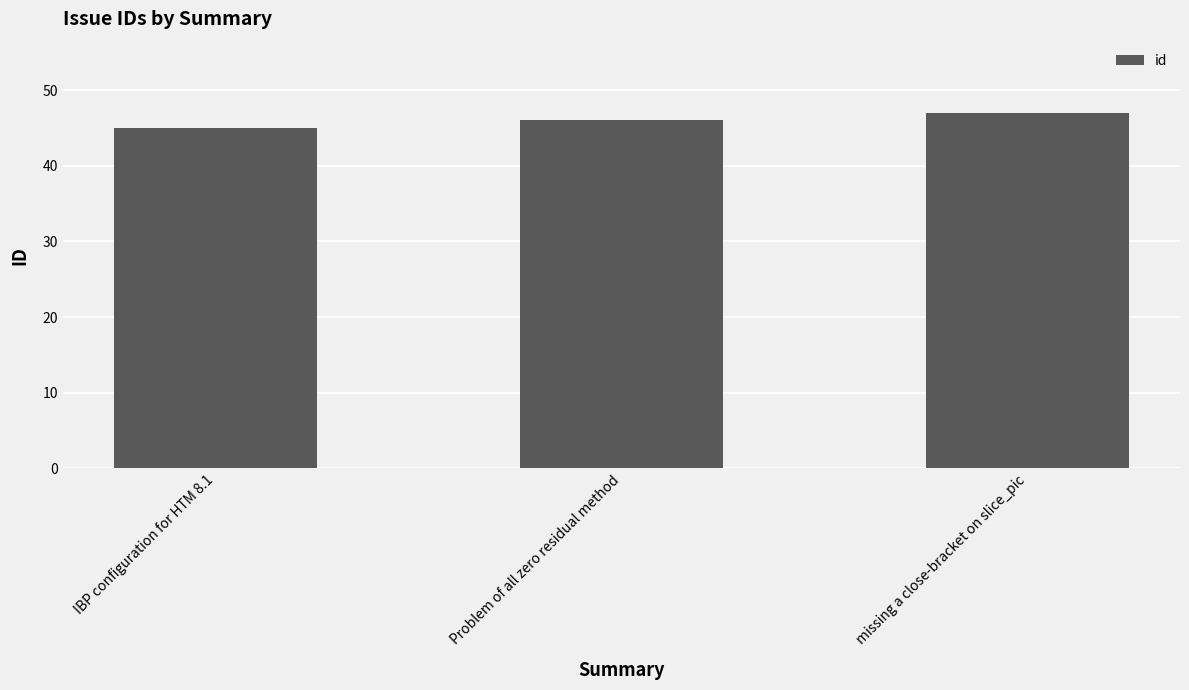

How many values are below 46?

1